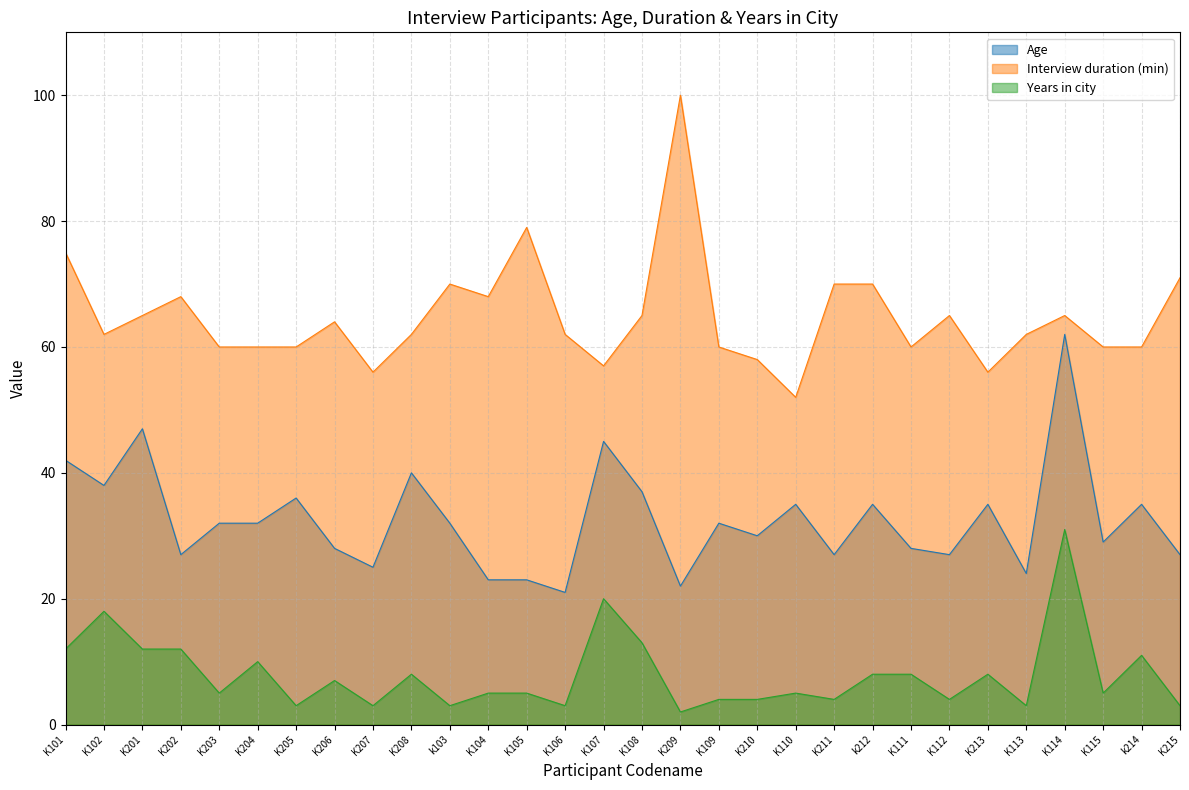

Which has a higher value, K210 or K213?

K213